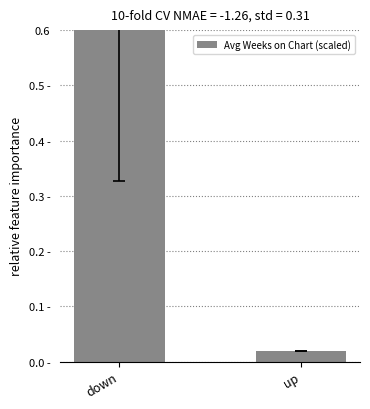

Reading left to right, list all the values displayed in this chart.

down=0.6	up=0.0